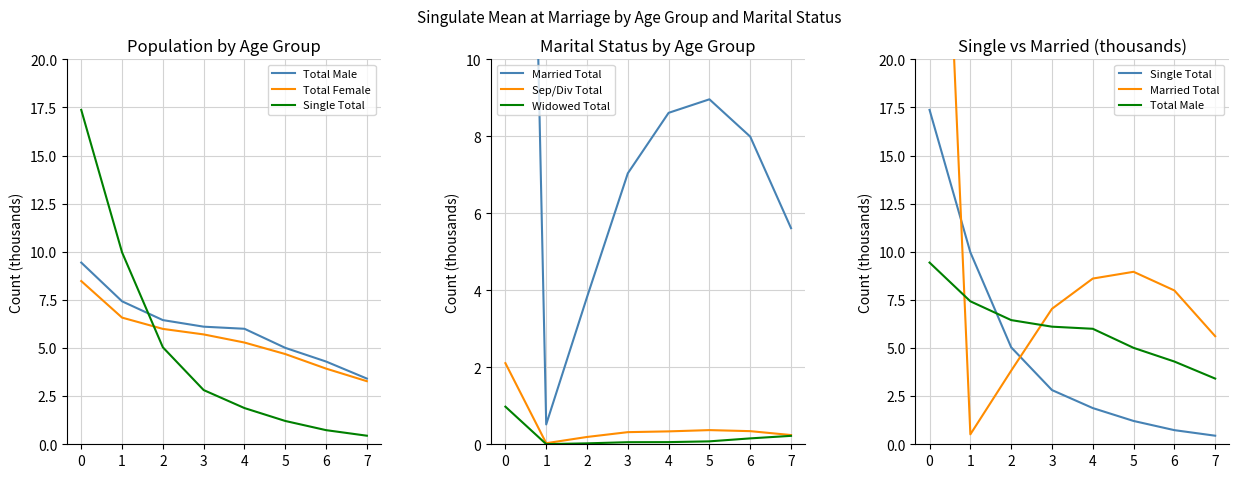

True or false: Widowed Total and Sep/Div Total intersect in this chart.

False